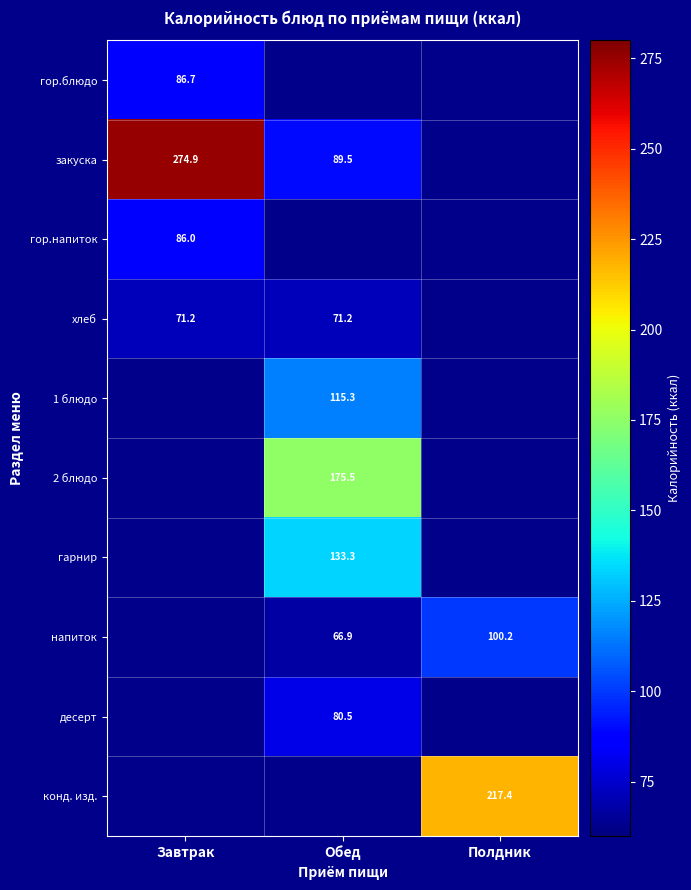

The гор.блюдо series shows 138.1 at Завтрак. True or false?

False